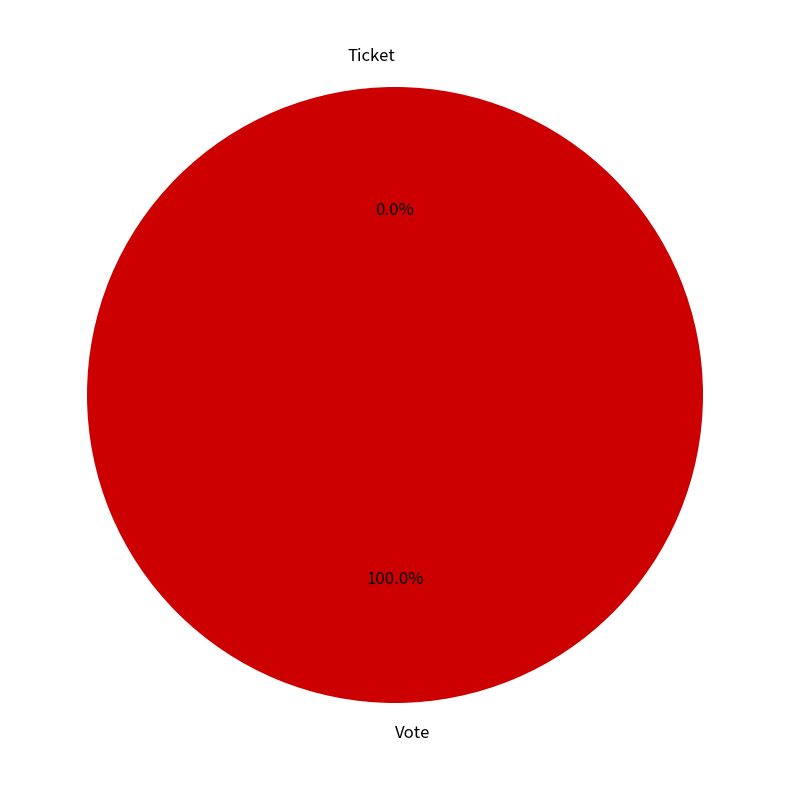

Count the number of slices in the pie.

2